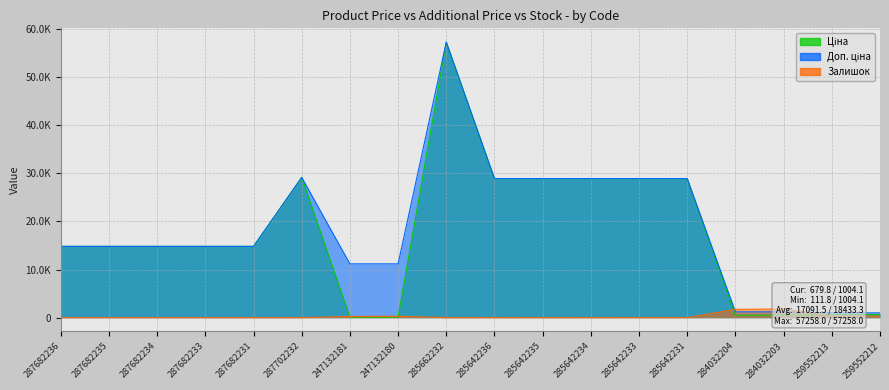

Read the Ціна value at 285642231.

28901.7